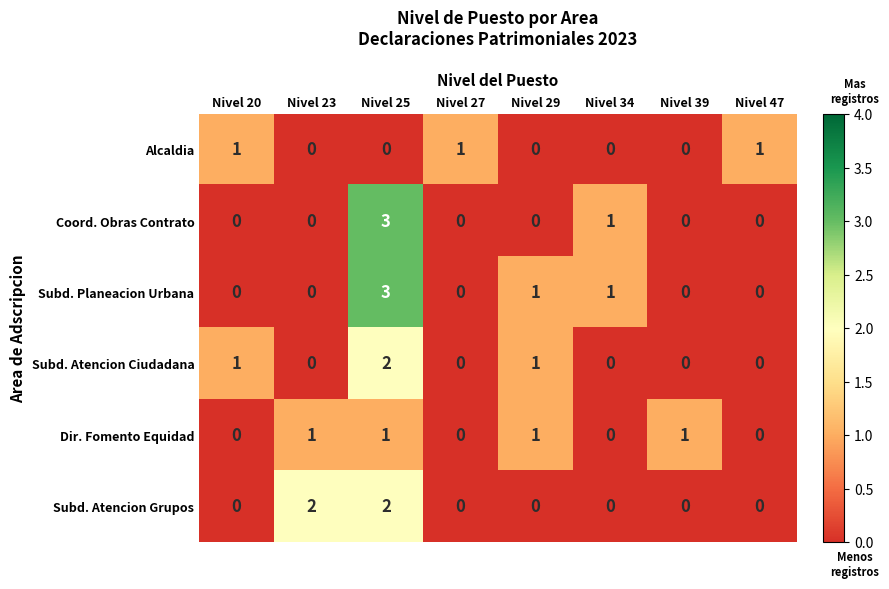

What is the greatest value displayed?

3